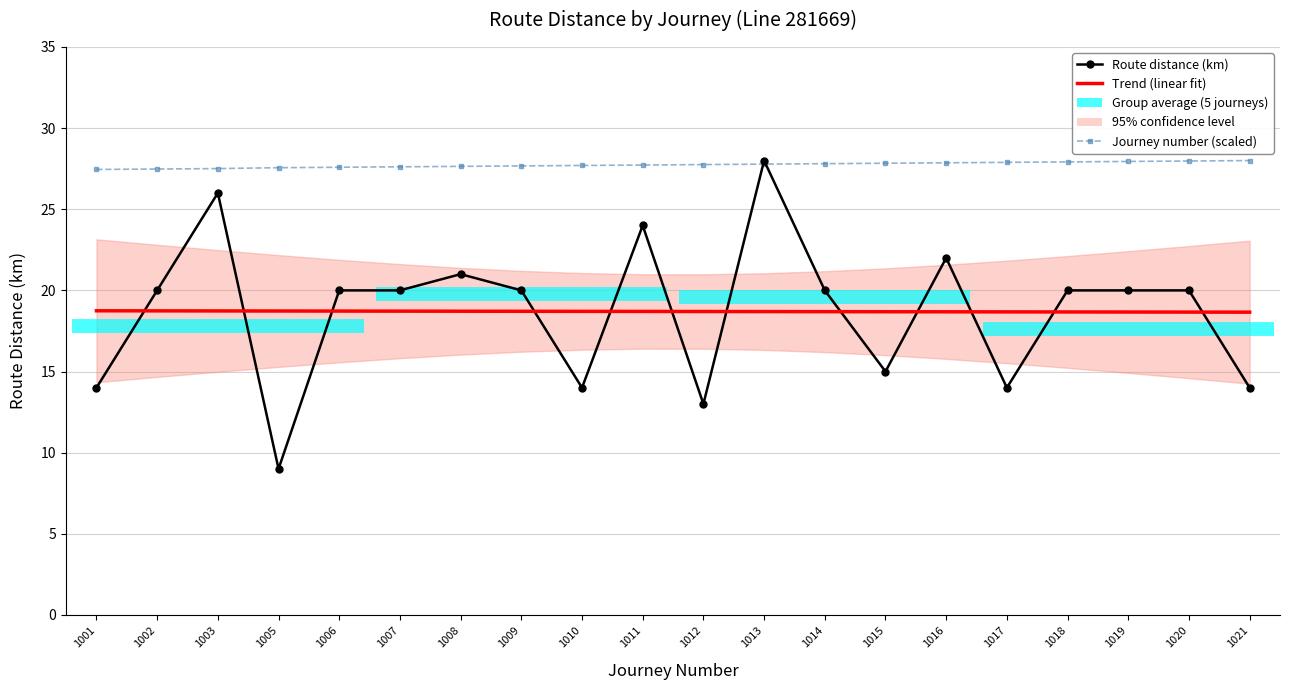

The Trend (linear fit) series shows 9.4 at 1010. True or false?

False